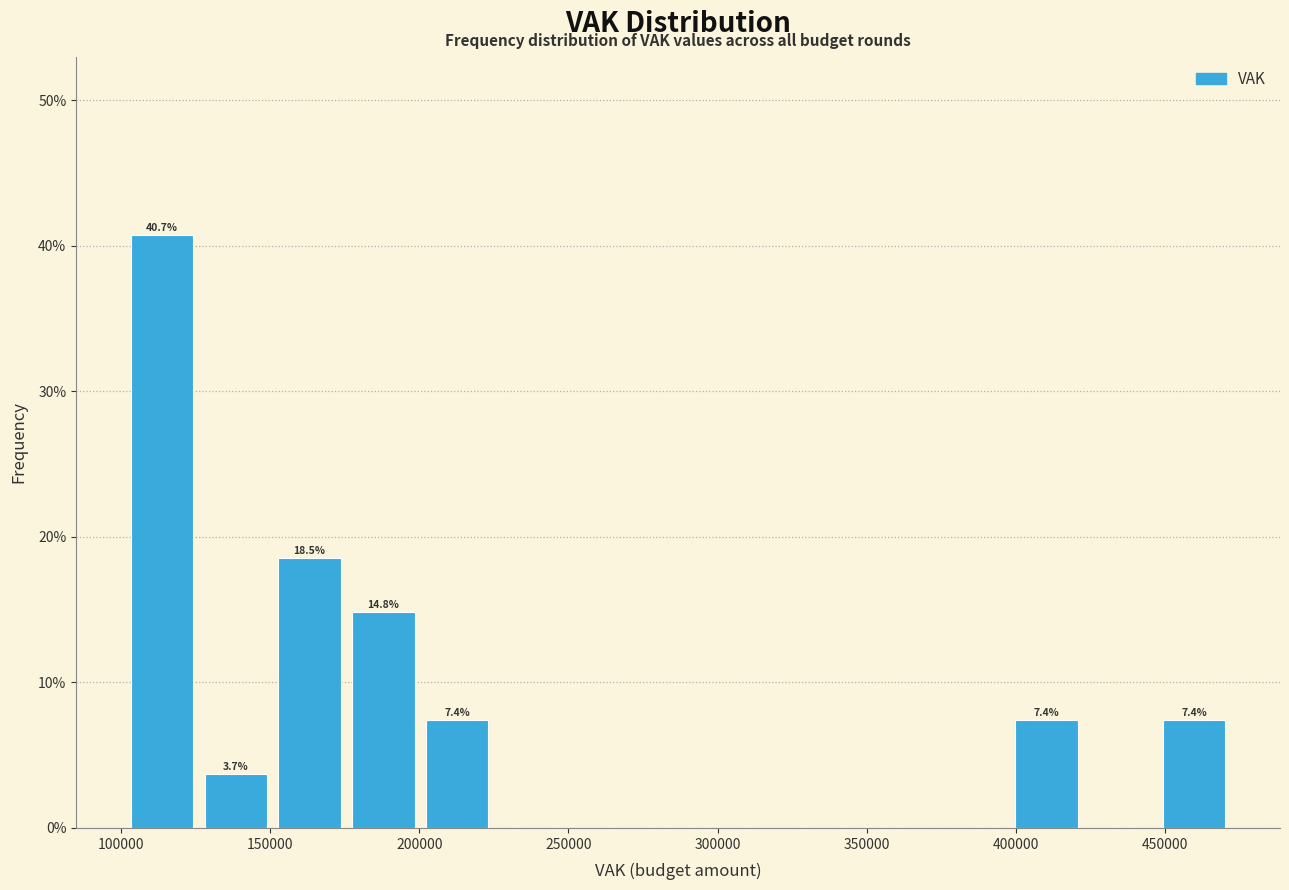

Which range on the x-axis has the tallest bar?

100000 to 125000